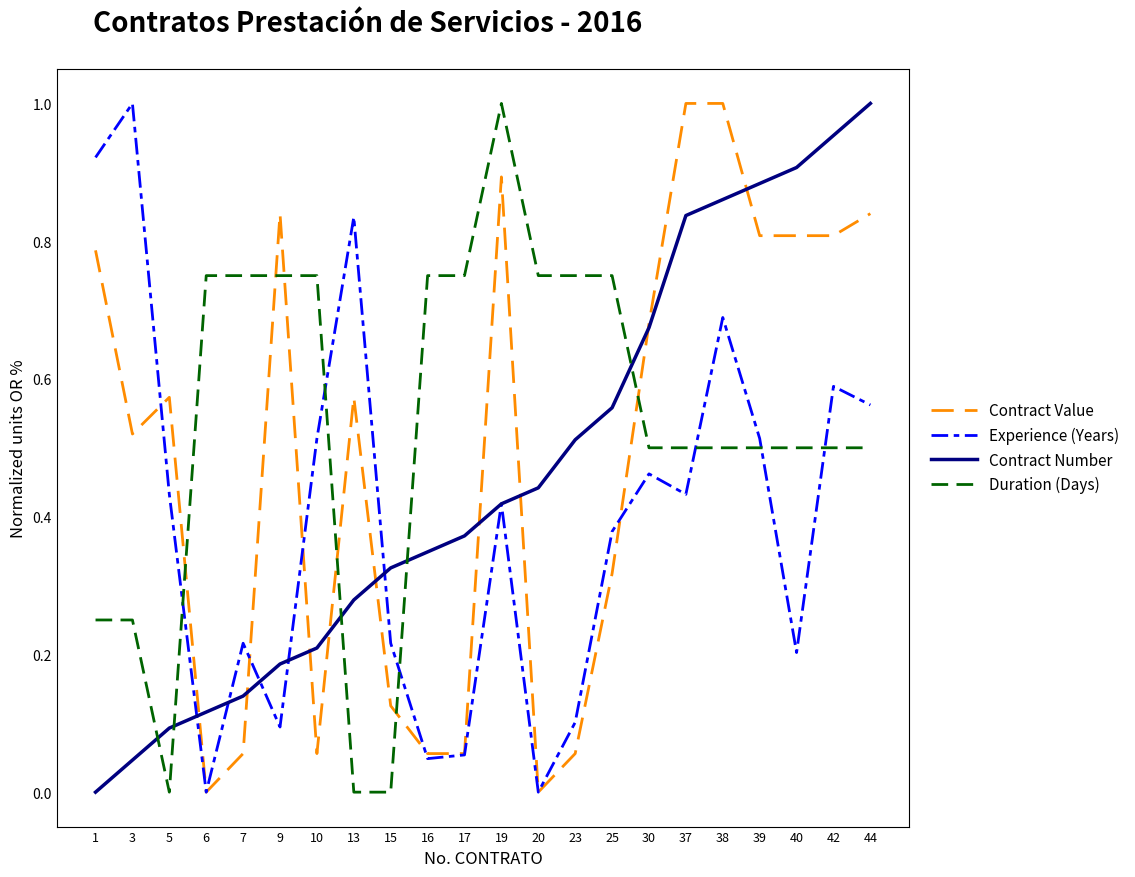

Between 20 and 40, which series saw the biggest shift?

Contract Value